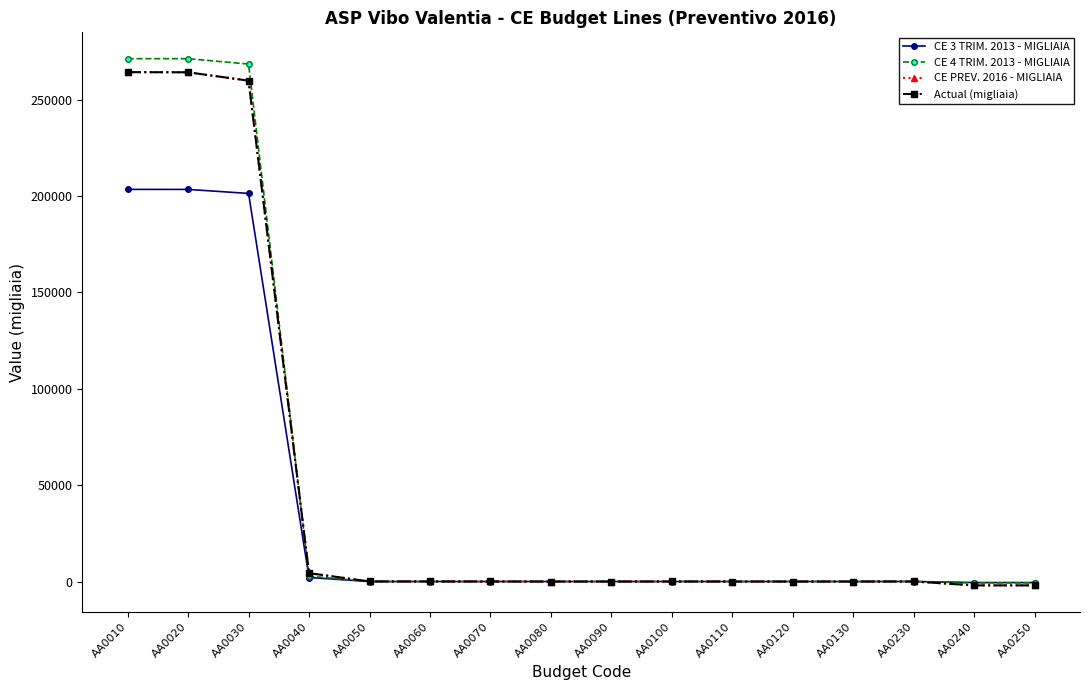

How many series are shown in this chart?

4